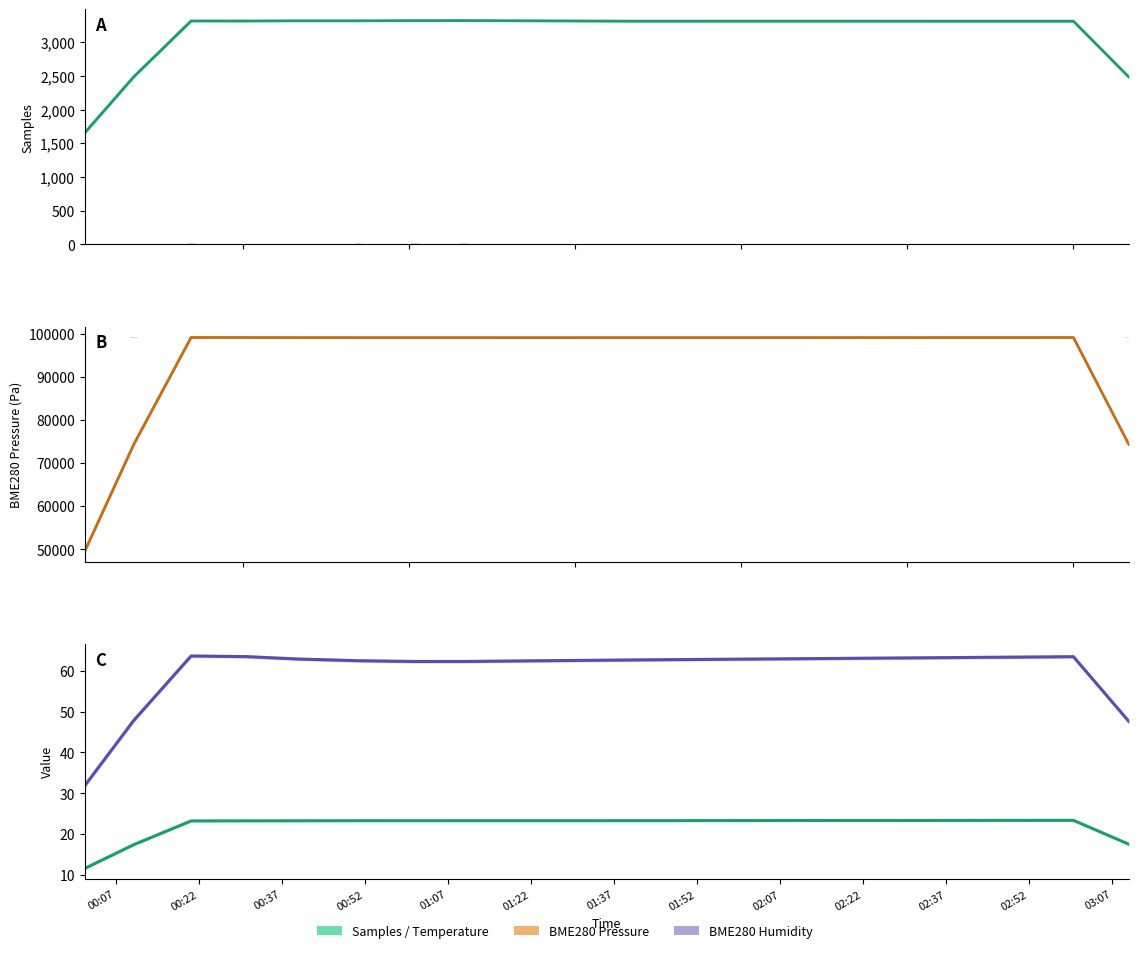

Which series has the largest range (max minus min)?

Samples